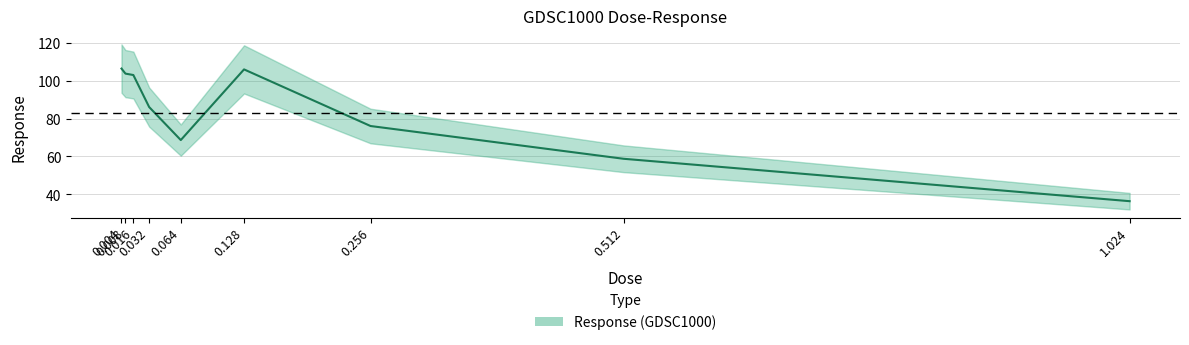

What is the label of the 4th point from the right?

0.128